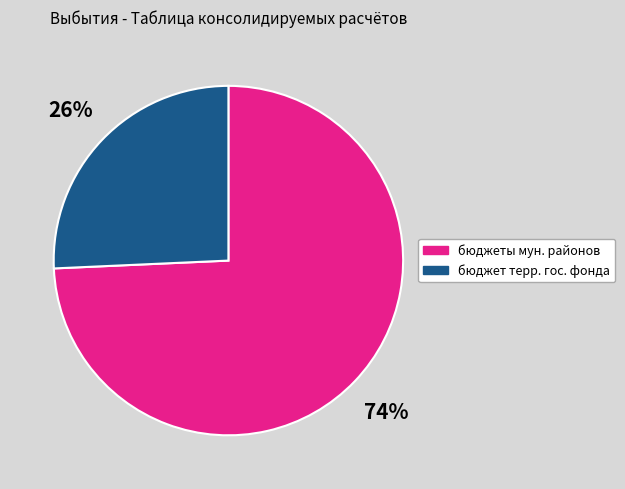

How many slices are in this pie chart?

2